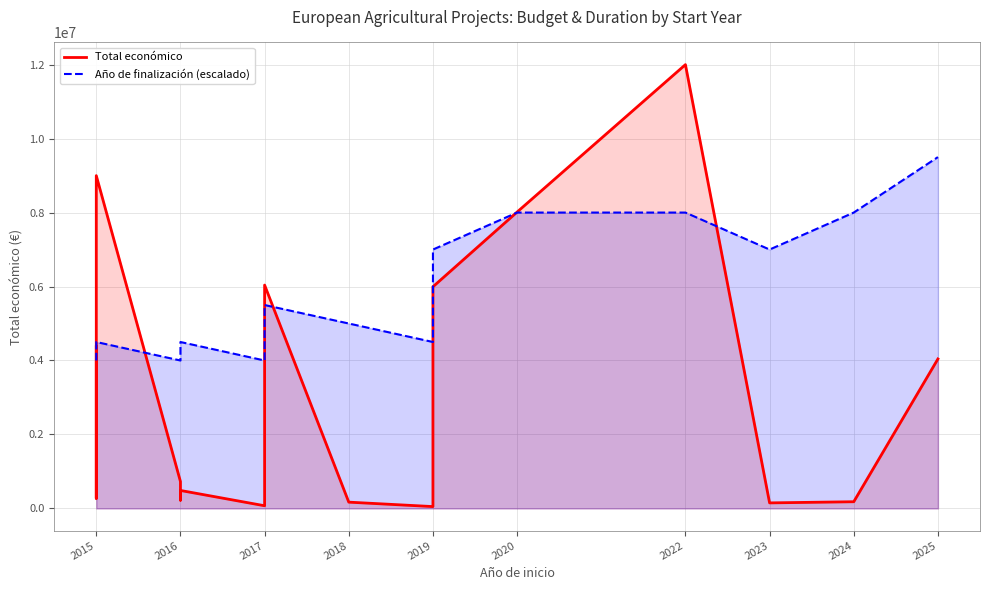

In Año de finalización (escalado), how many points are higher than both neighbors (excluding endpoints)?

3